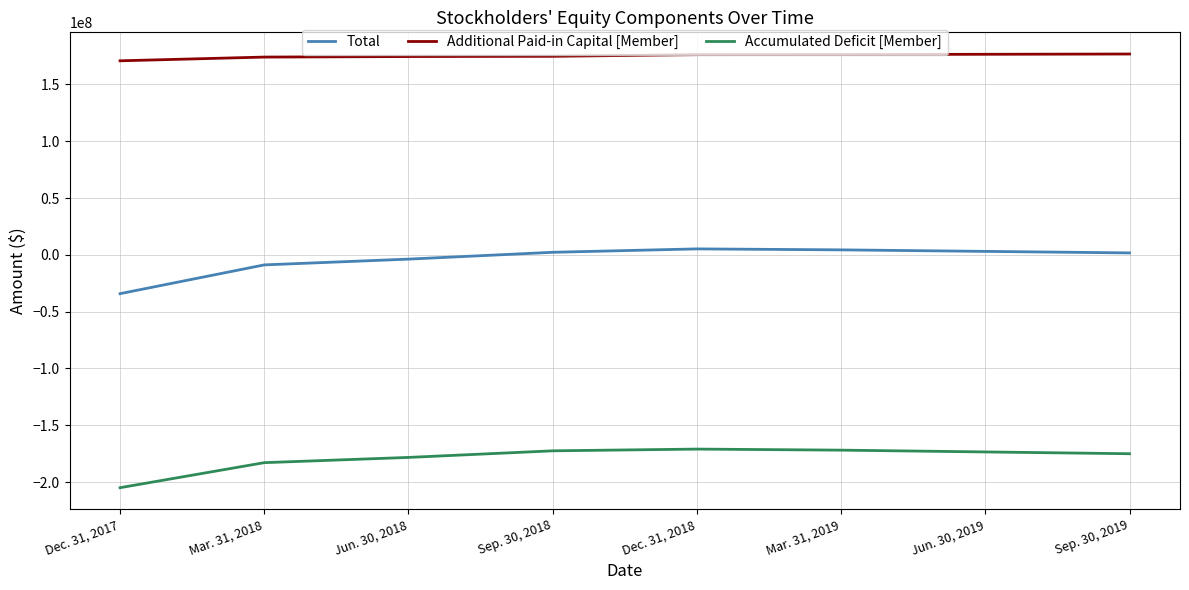

How many values in the Additional Paid-in Capital [Member] series are below 176227510?

4